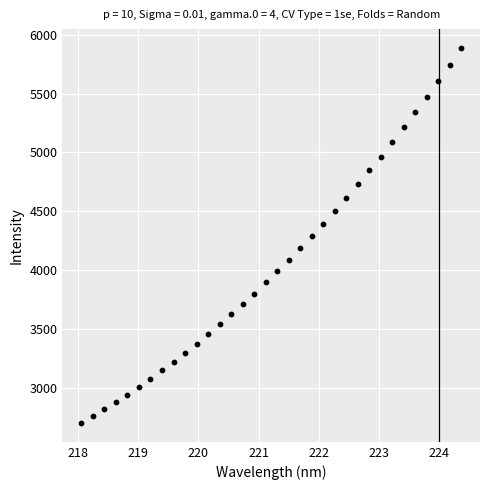

What is the range of Y values (max minus min)?

3191.9